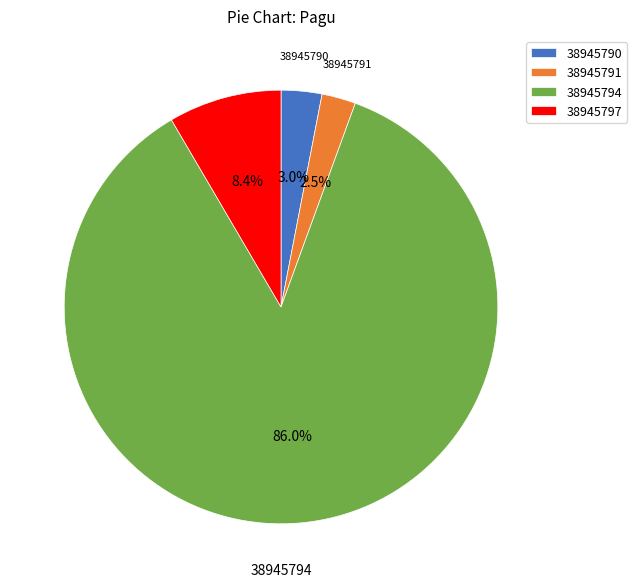

How many segments does this pie chart have?

4